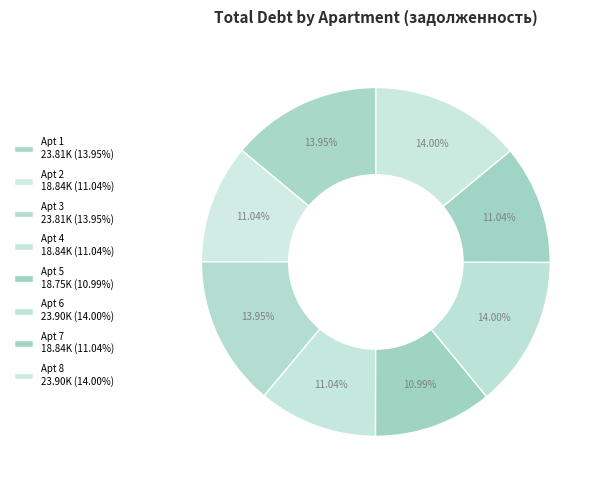

How many segments does this pie chart have?

8